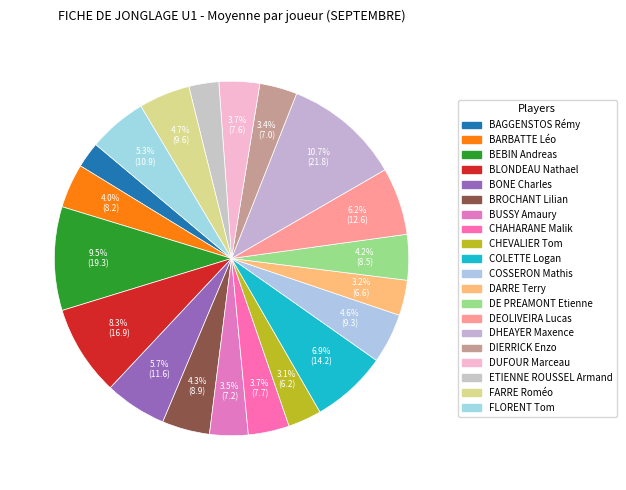

How many segments does this pie chart have?

20